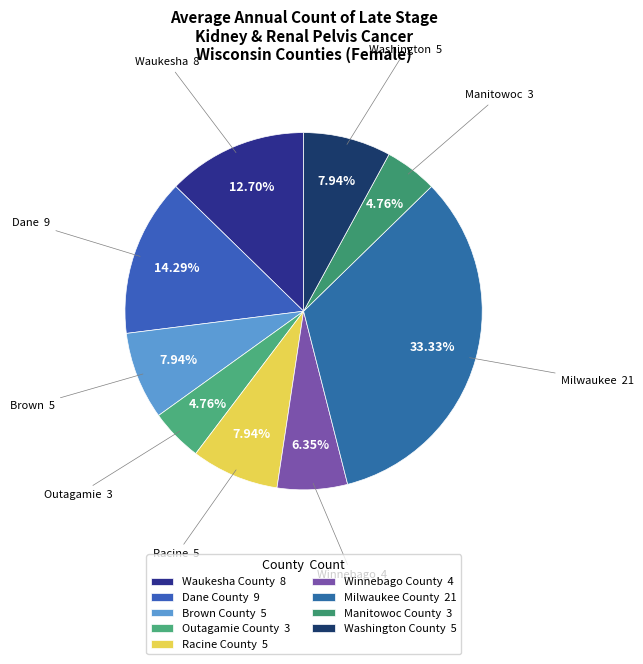

To the nearest percent, what percentage of the pie is Winnebago County?

6%